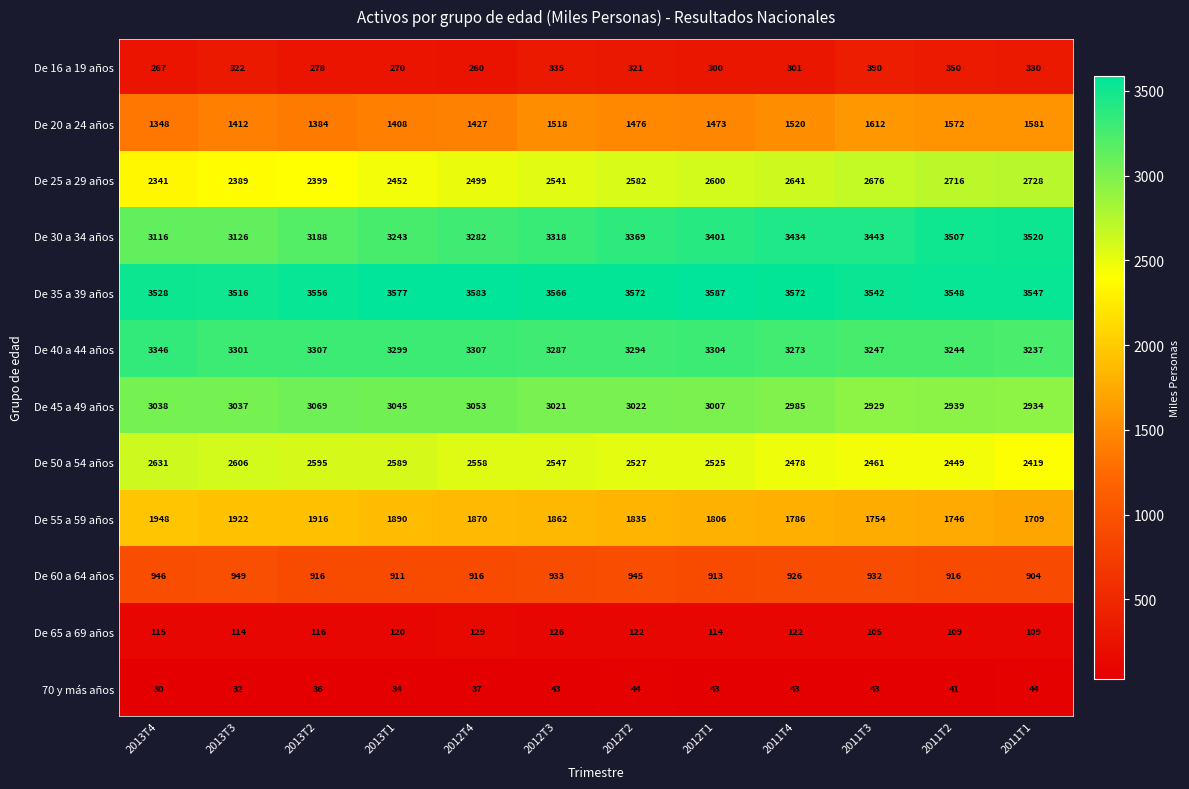

What is the sum of the De 30 a 34 años values at 2012T2 and 2013T1?

6612